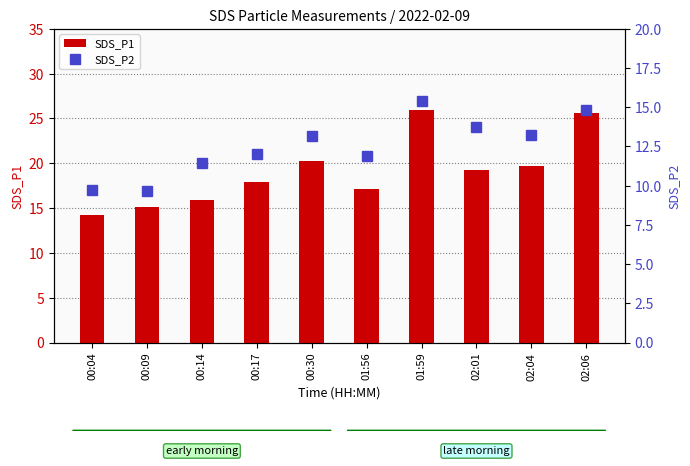

Which series has the largest total across all categories?

SDS_P1